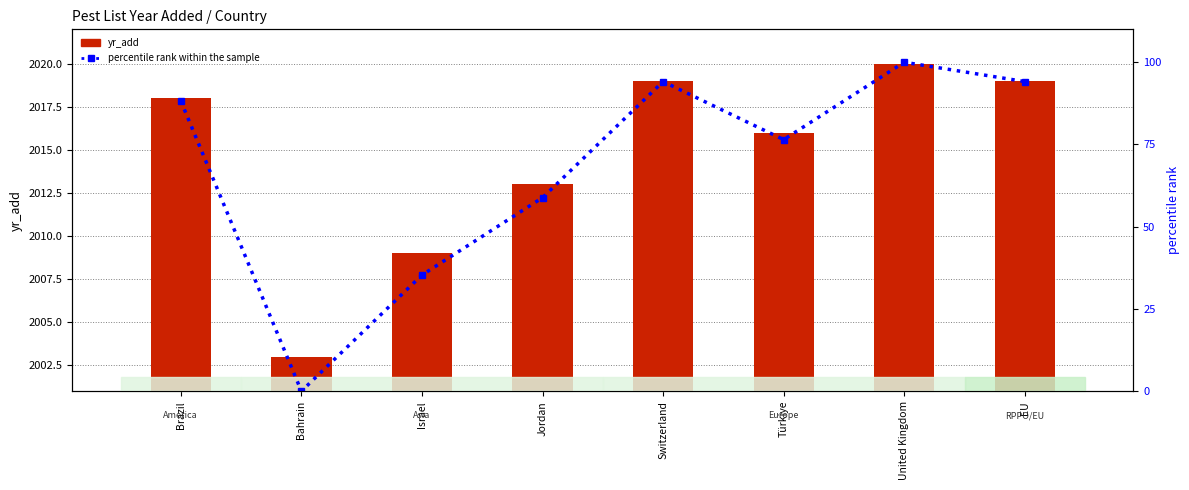

Reading left to right, transcribe all the data shown in this chart.

yr_add: 2018.0	2003.0	2009.0	2013.0	2019.0	2016.0	2020.0	2019.0
percentile rank within the sample: 88.2	0.0	35.3	58.8	94.1	76.5	100.0	94.1